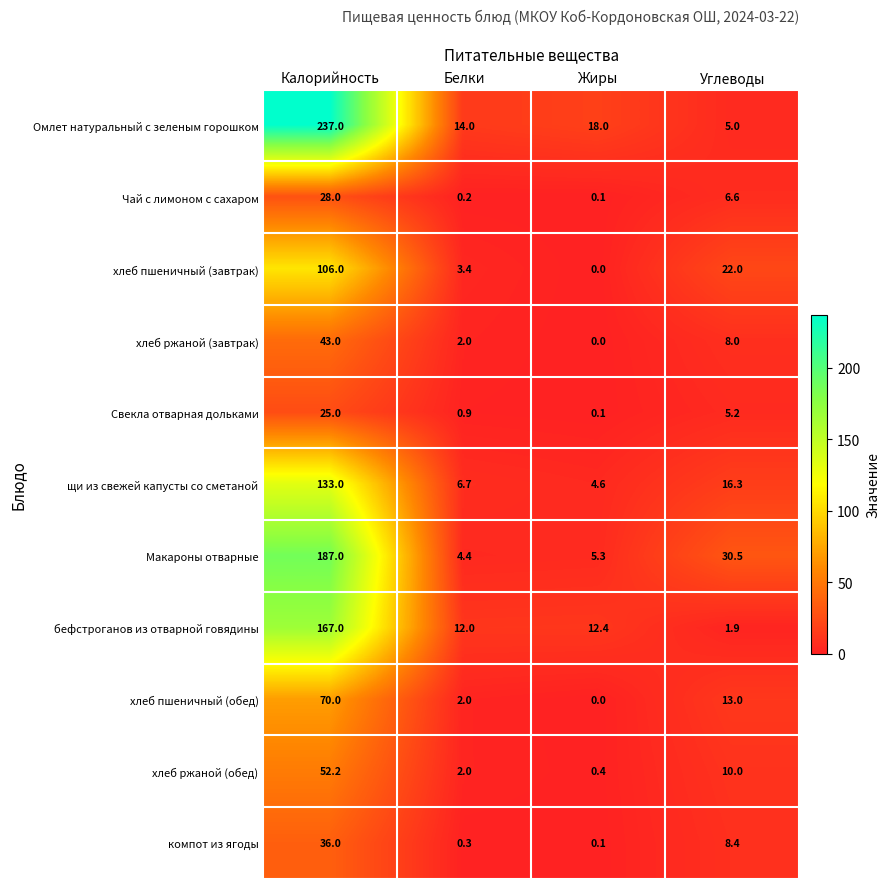

What is the total value across all series at Жиры?

41.0